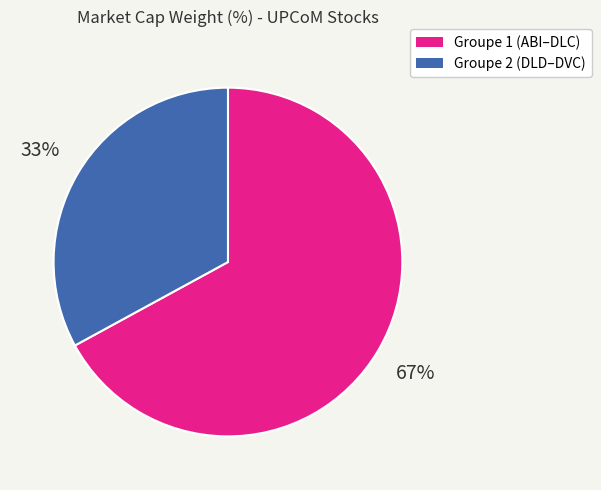

To the nearest percent, what is the average slice percentage?

50%